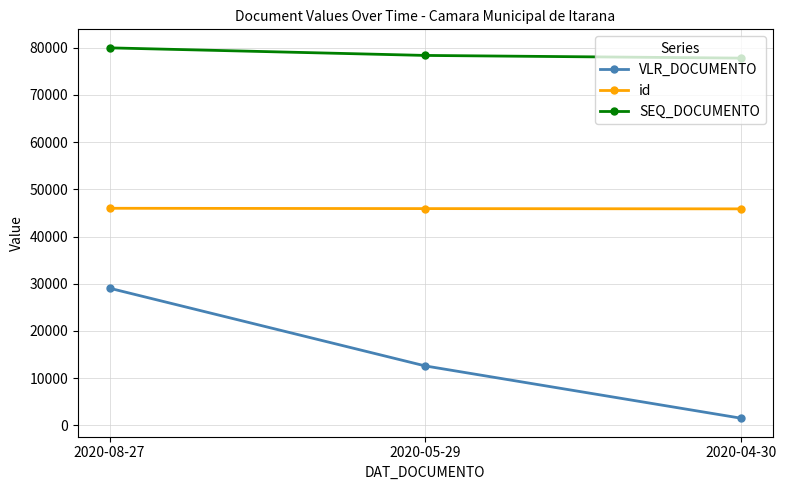

What is the sum of all VLR_DOCUMENTO values?

43159.5